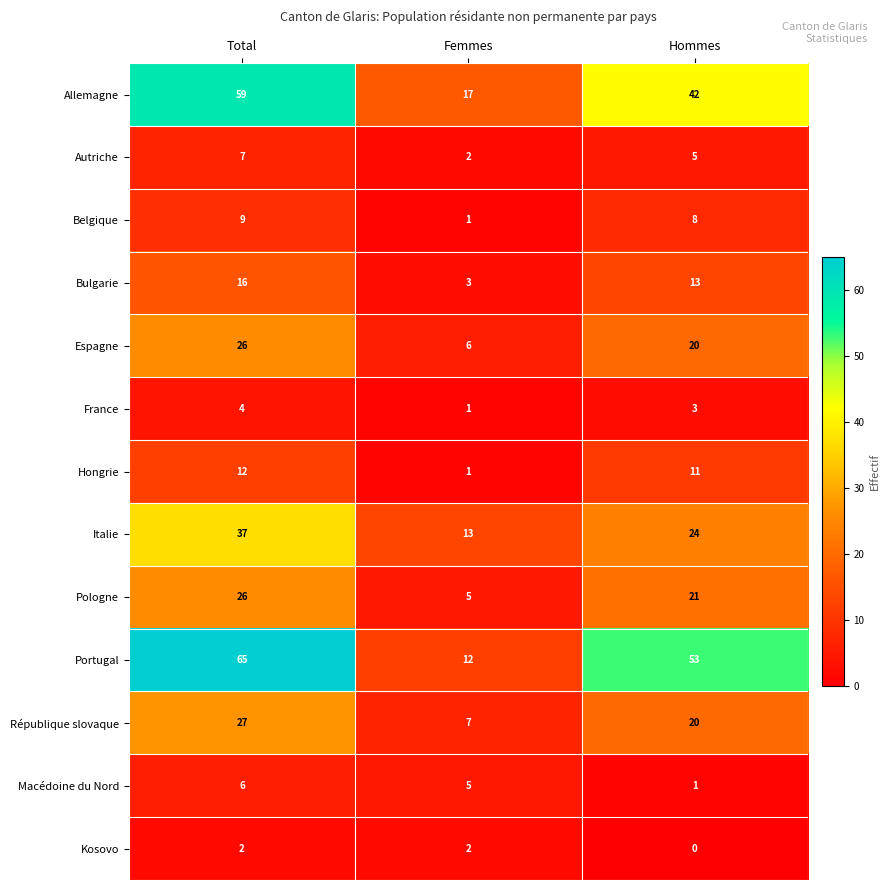

True or false: Allemagne has a value of 59 at Total.

True